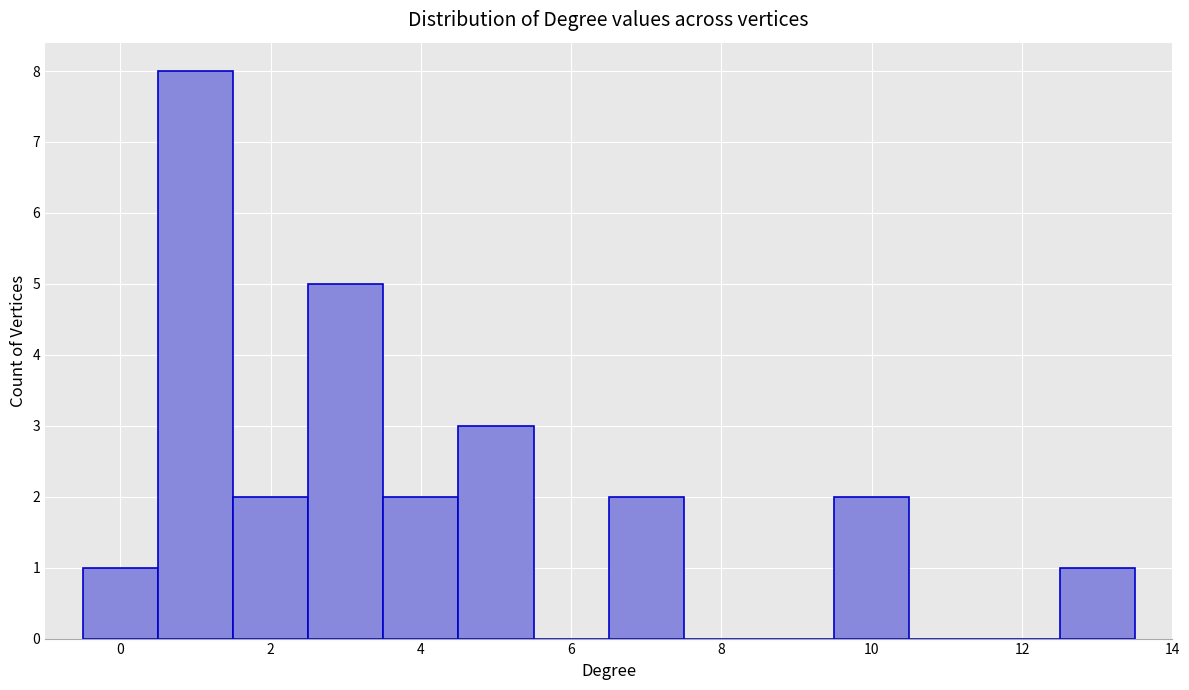

Over which range of the x-axis is the bar tallest?

0.5 to 1.5